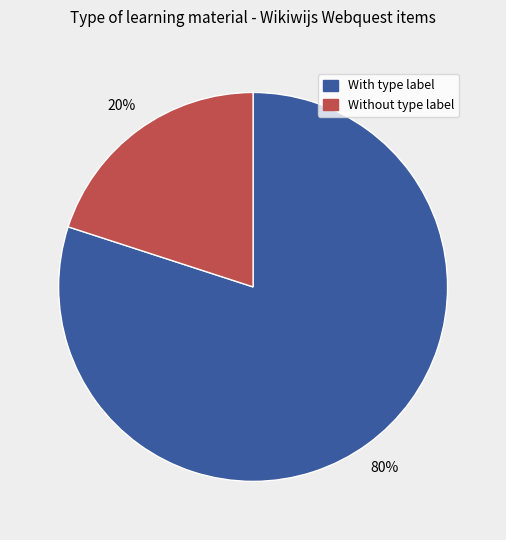

Count the number of slices in the pie.

2